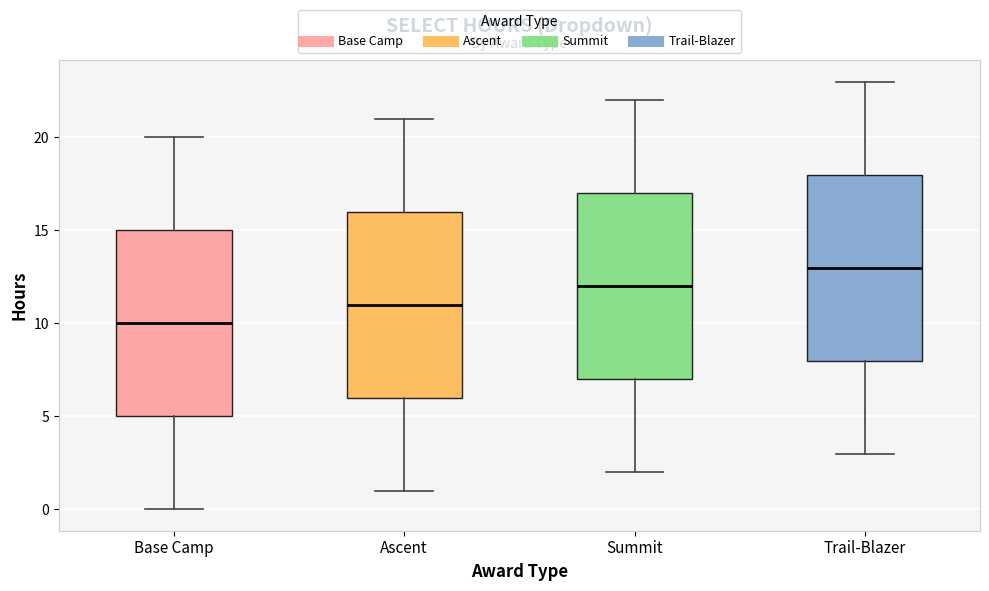

Where does the upper whisker of the box for Trail-Blazer end on the y-axis? The values are not printed on the chart, so give them approximately, as read against the axis.

23